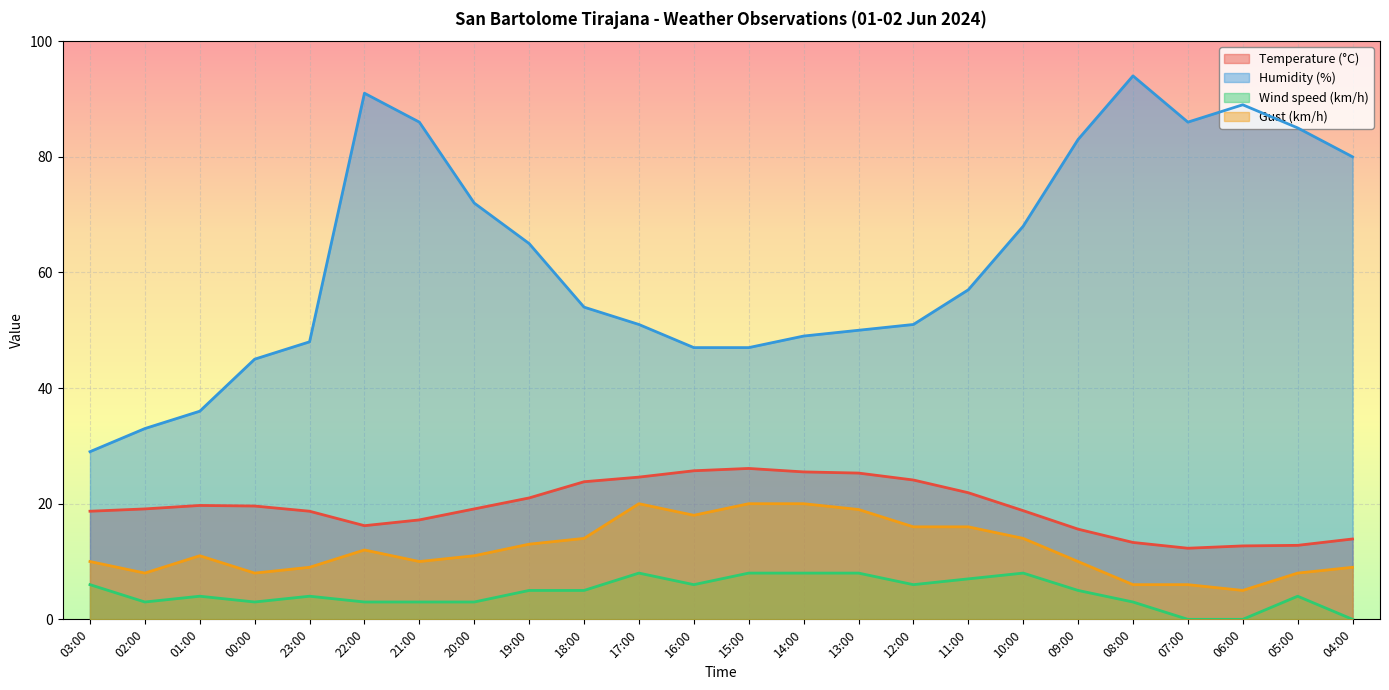

Is the value of Humidity (%) at 09:00 greater than the value of Wind speed (km/h) at 19:00?

Yes